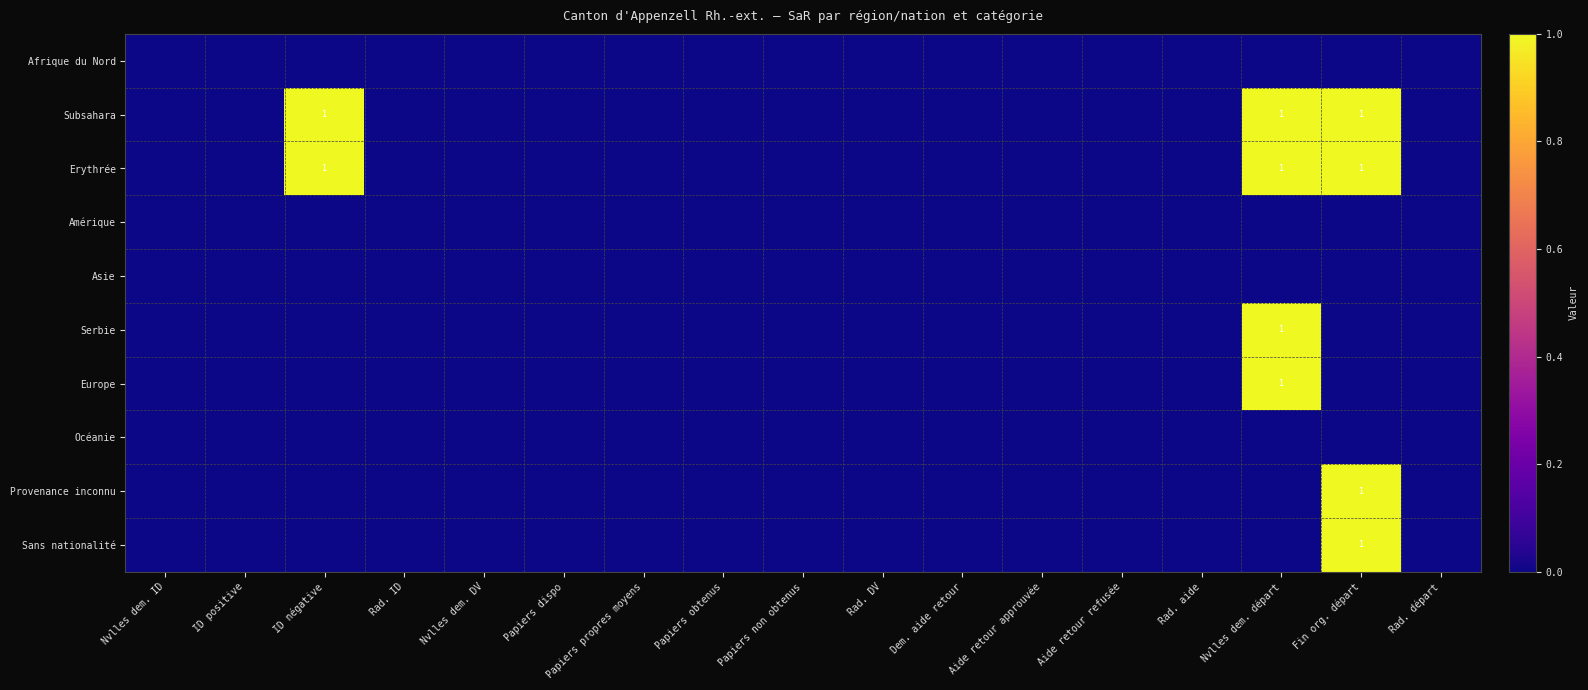

The Serbie series shows 0 at Rad. départ. True or false?

True